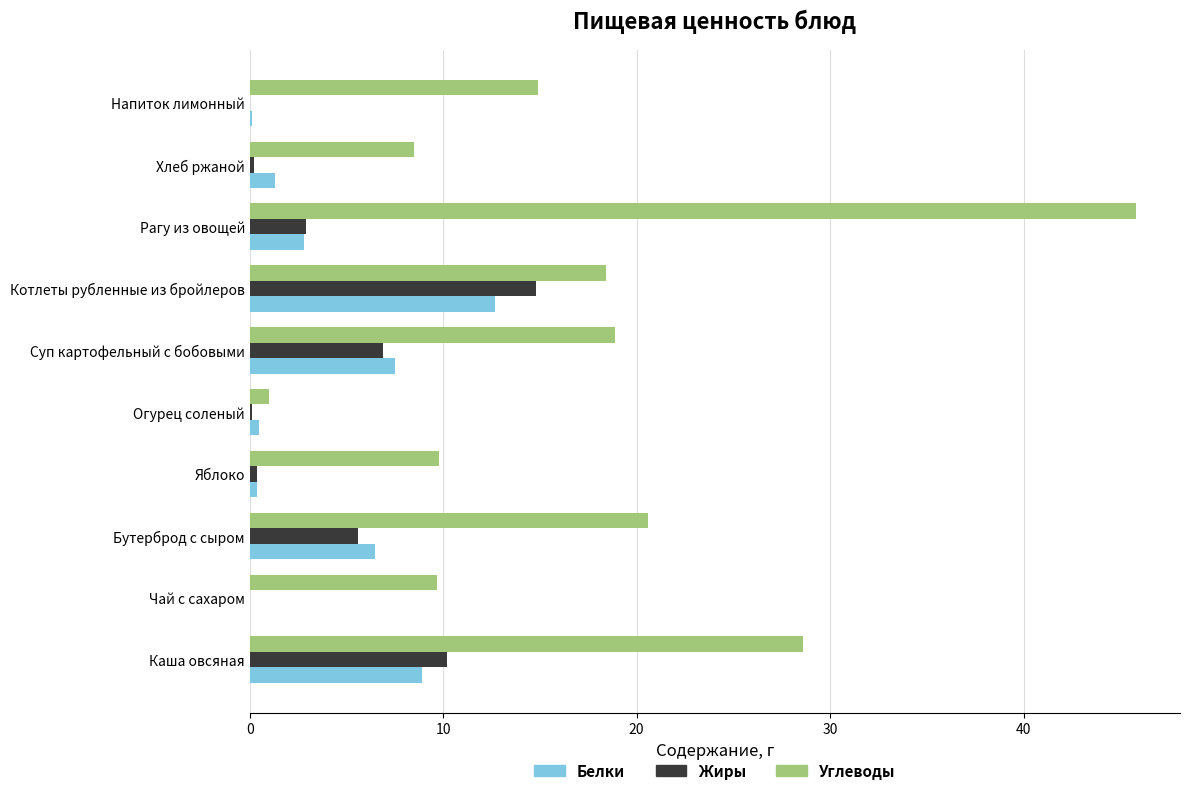

True or false: Жиры has a value of 5.6 at Бутерброд с сыром.

True